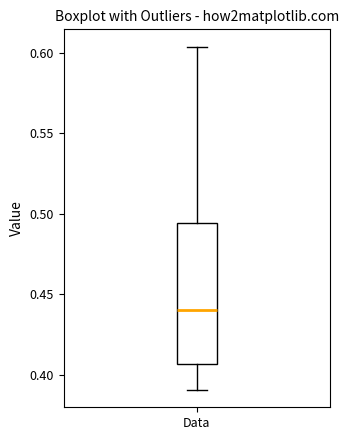

Where is the upper edge of the box for Data on the y-axis? The values are not printed on the chart, so give them approximately, as read against the axis.

0.495